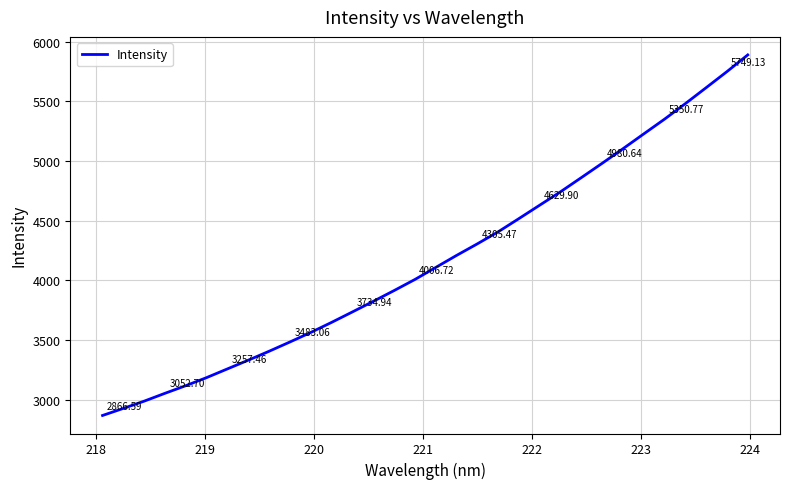

What is the difference between the maximum and minimum values?

3022.4